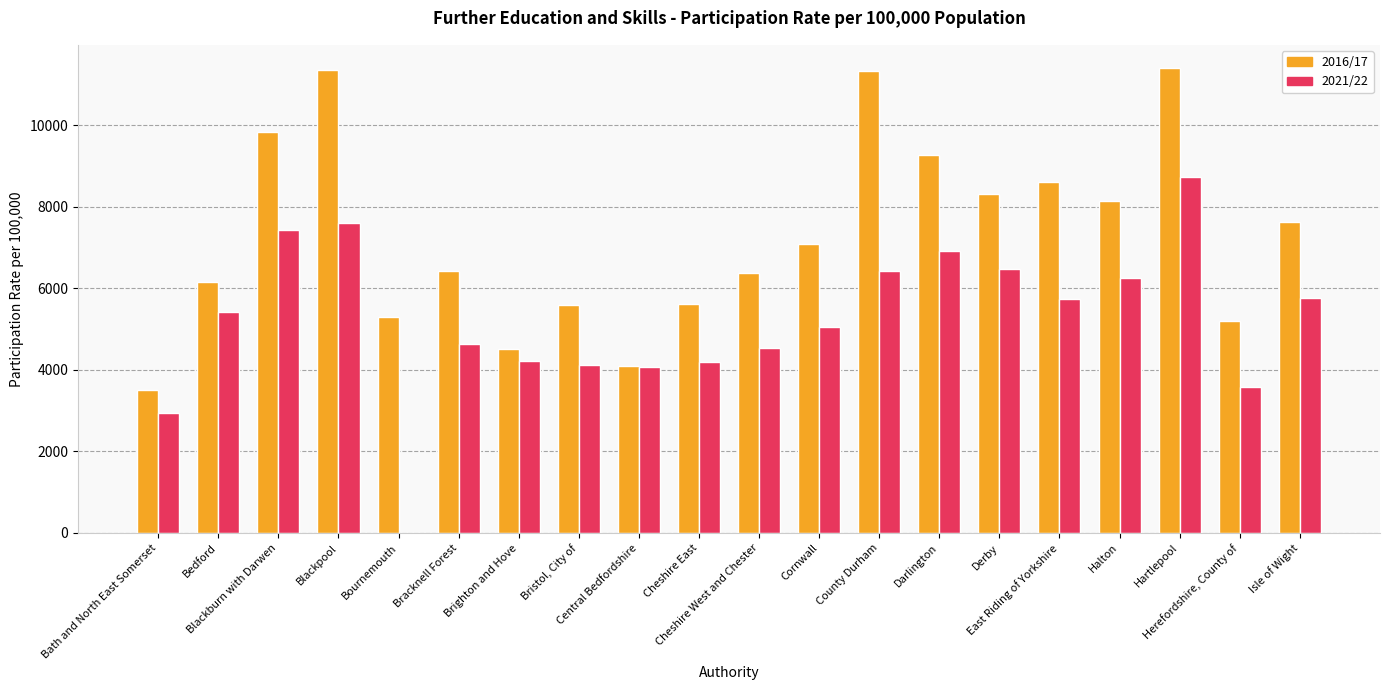

At which label does 2016/17 reach its minimum?

Bath and North East Somerset